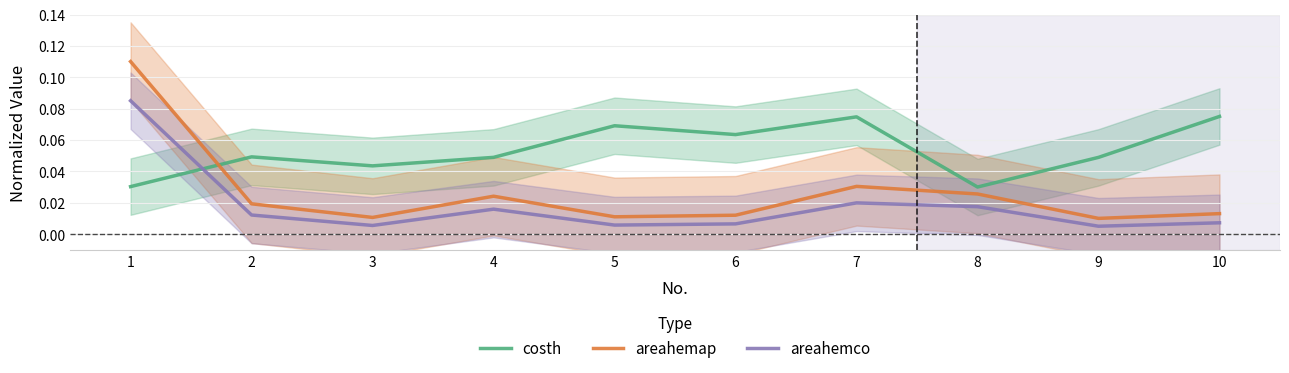

Which series has the largest range (max minus min)?

areahemap